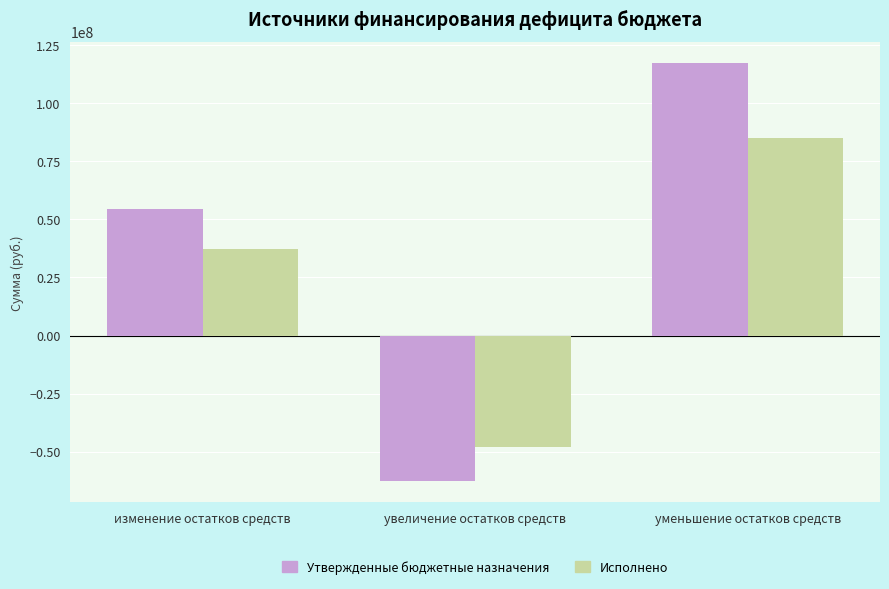

What is the value of the Утвержденные бюджетные назначения bar at the 2nd from the left?

-62820100.0